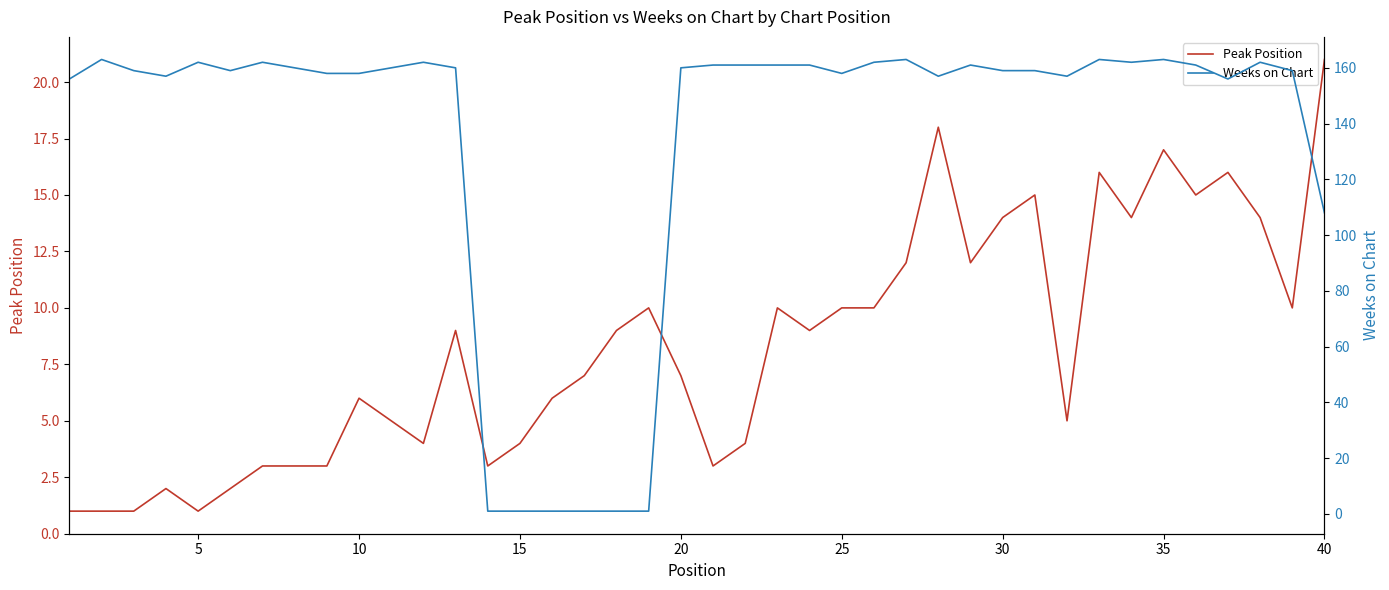

What is the minimum value shown in the chart?

1